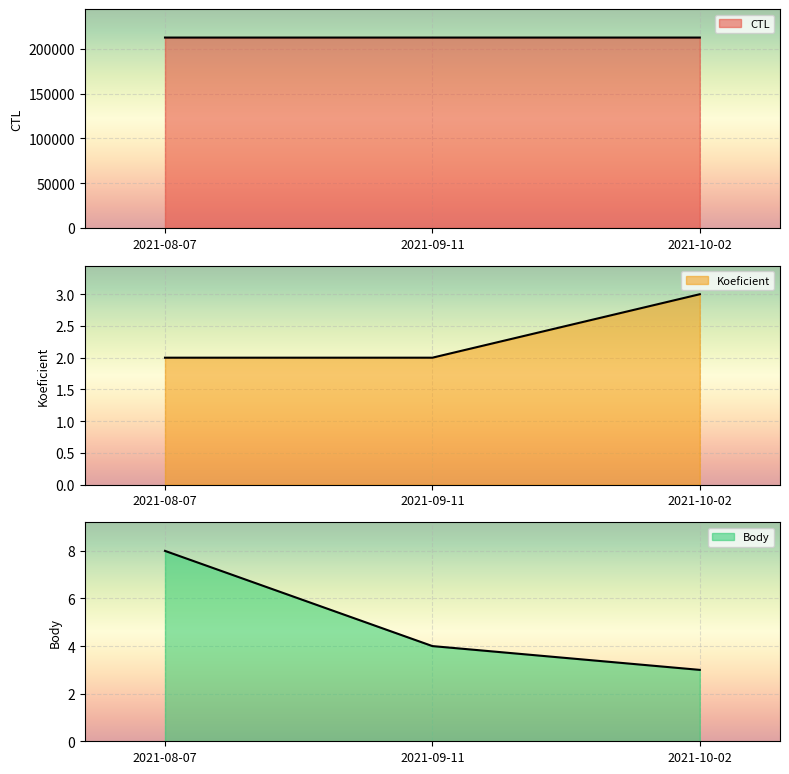

At how many categories does at least one series exceed 163518?

3